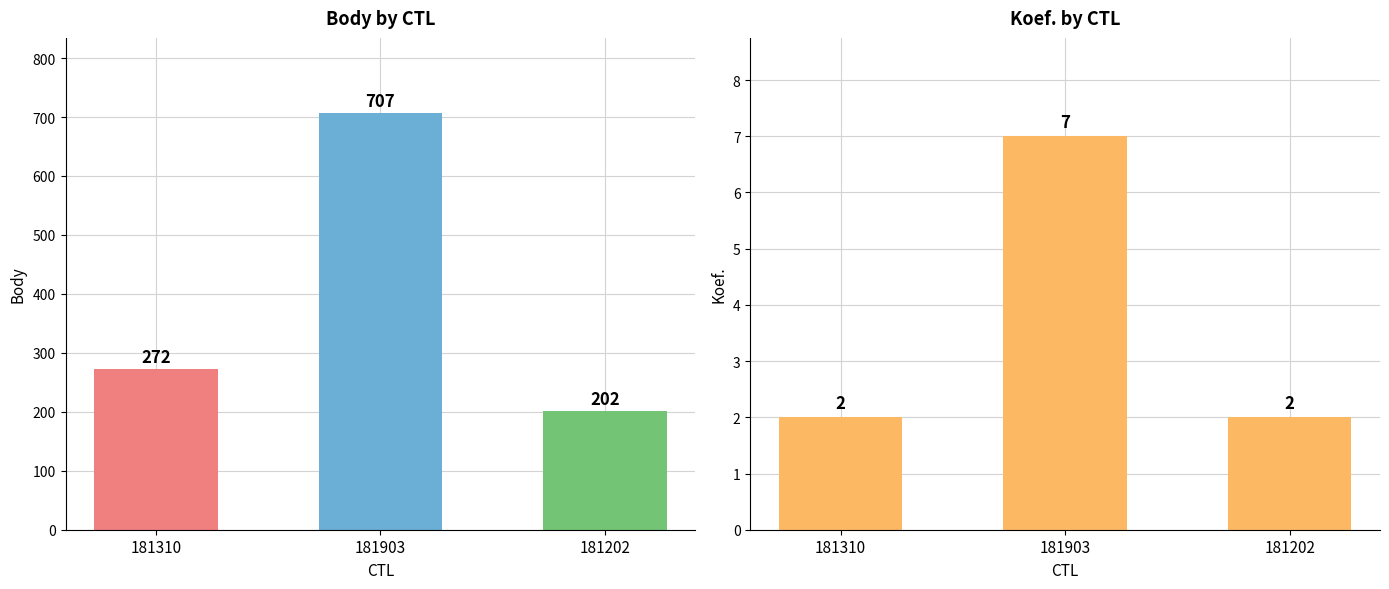

Is it true that Body equals 272 at 181310?

True